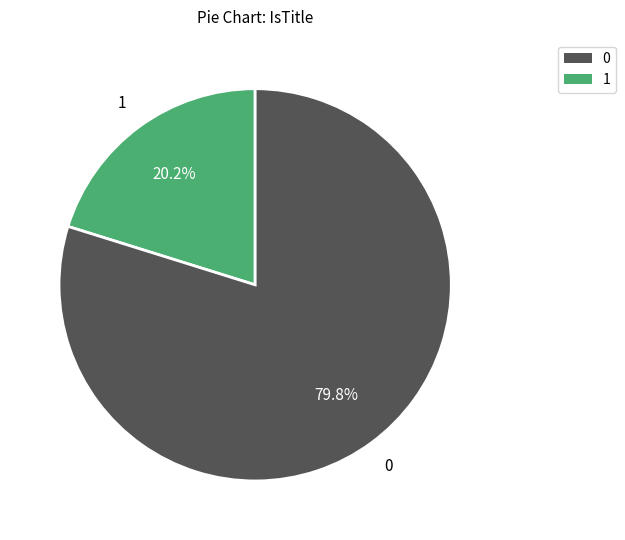

Is there a majority slice in this chart?

Yes